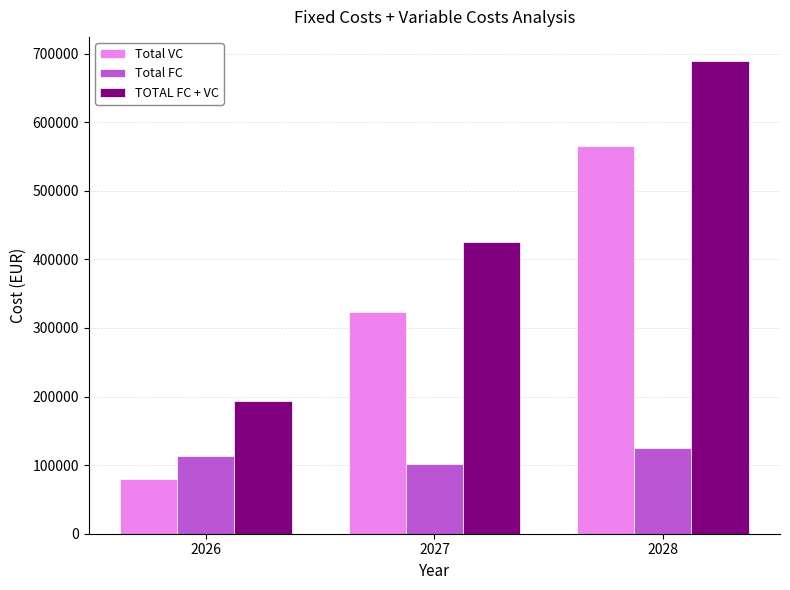

True or false: Total FC has a value of 113800 at 2026.

True